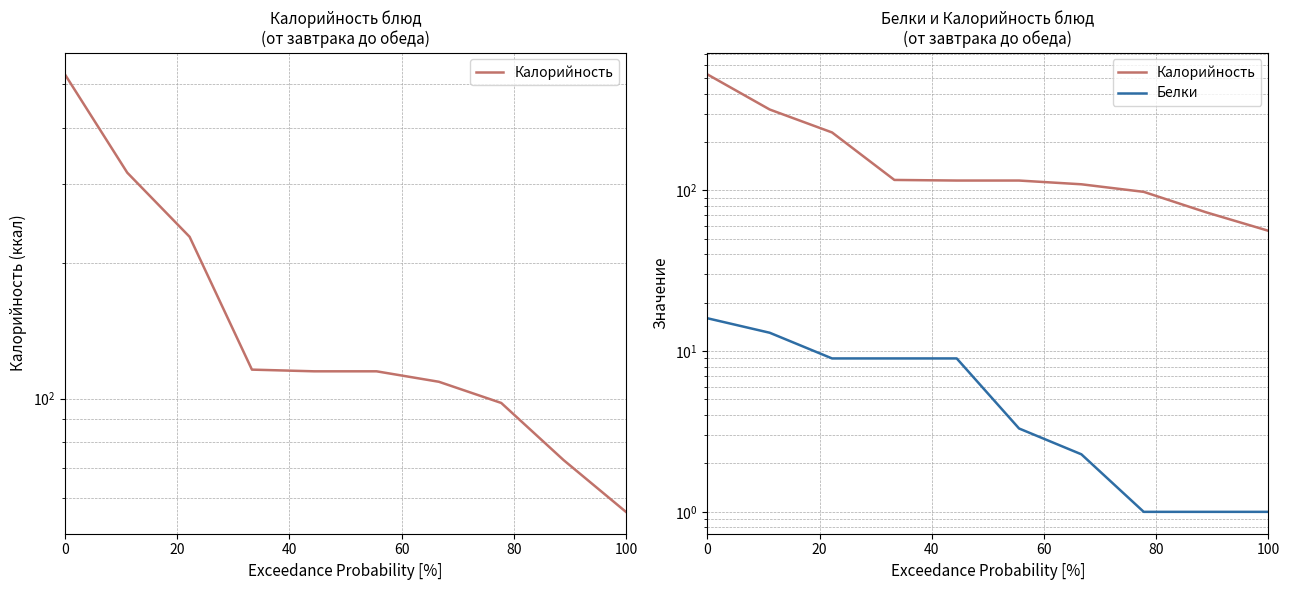

How many data points in Калорийность are above 115?

4